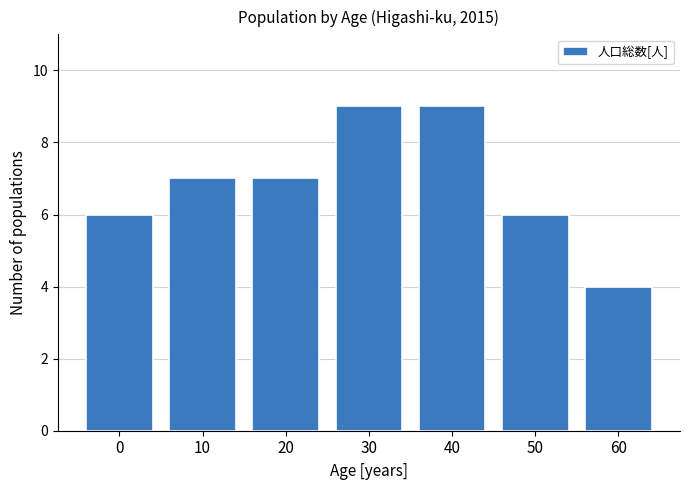

Reading left to right, extract all data points from this chart.

0=6	10=7	20=7	30=9	40=9	50=6	60=4